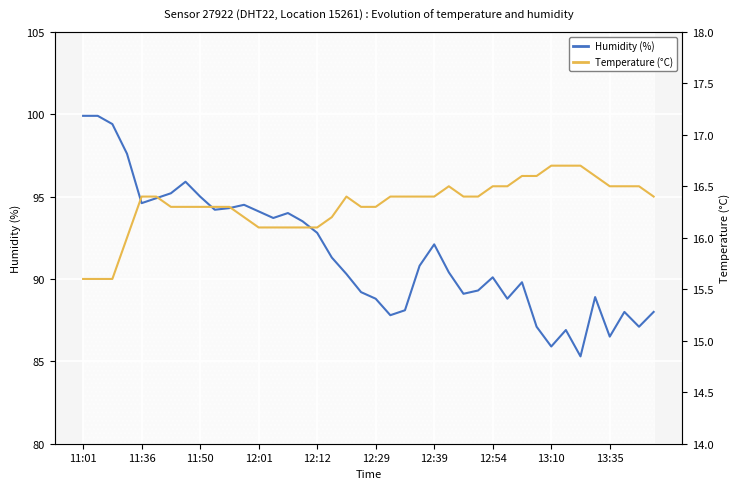

Is it true that Humidity (%) equals 87.1 at 31?

True